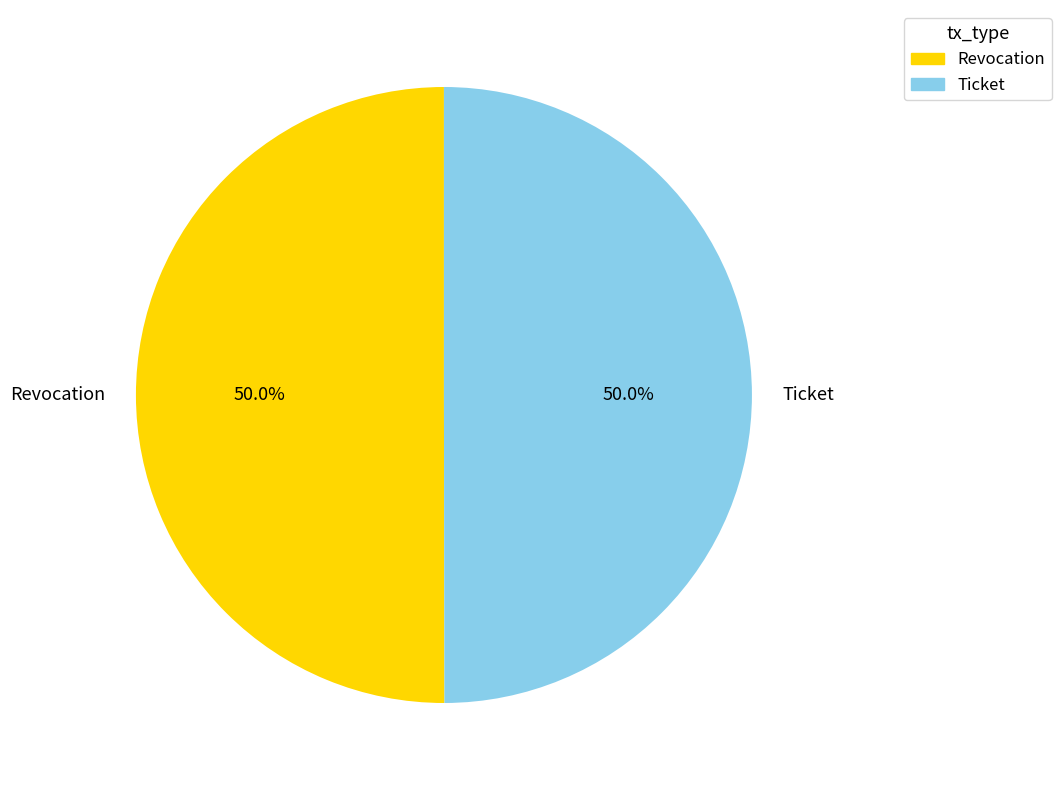

What is the total percentage of Revocation and Ticket?

100.0%